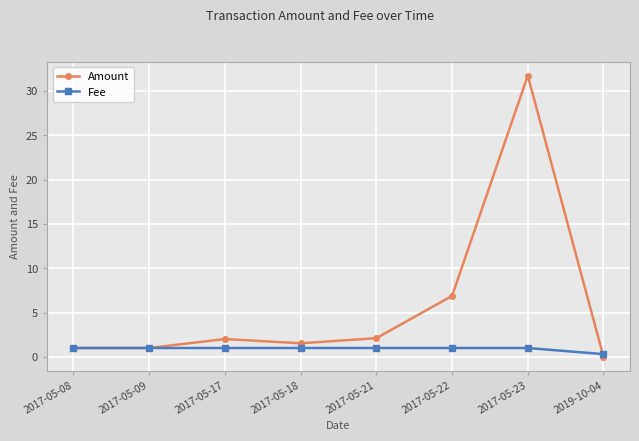

At which category does Amount reach its first local peak?

2017-05-17